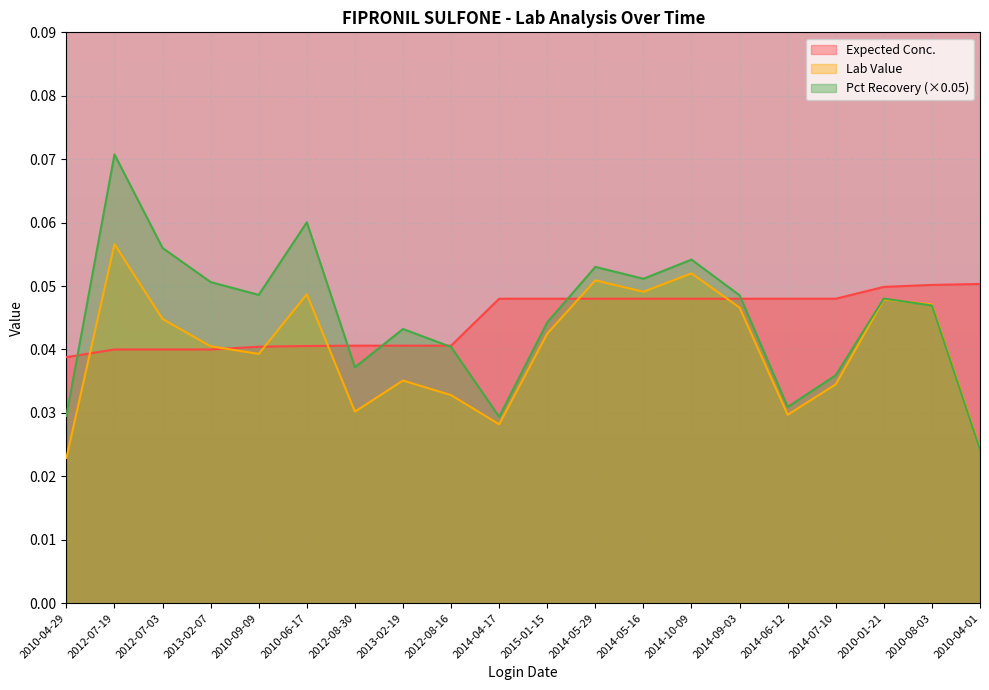

Which has a higher value, 2012-08-16 or 2010-04-29?

2012-08-16